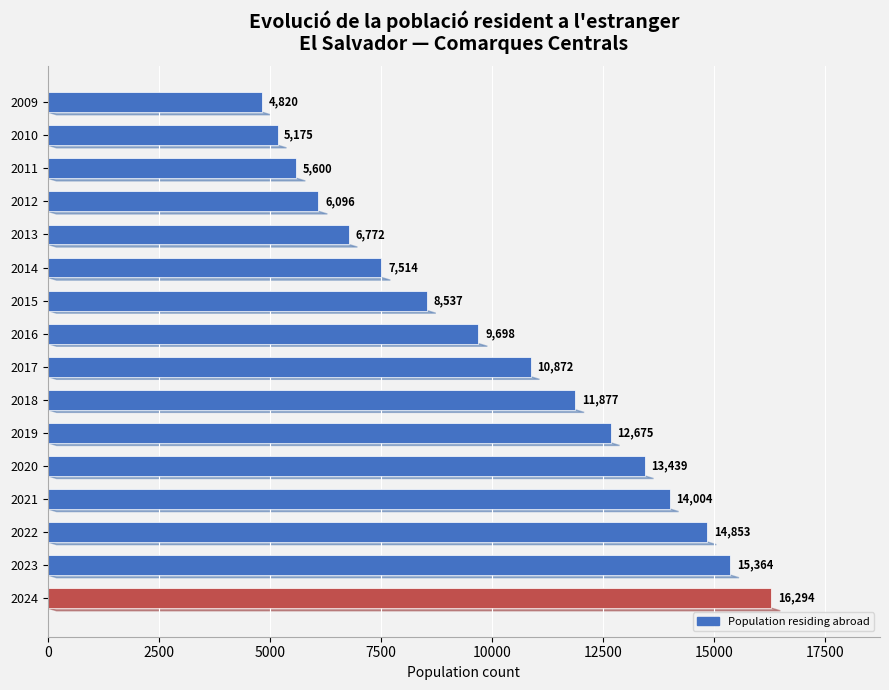

Are the bars grouped side by side (vs. stacked)?

No